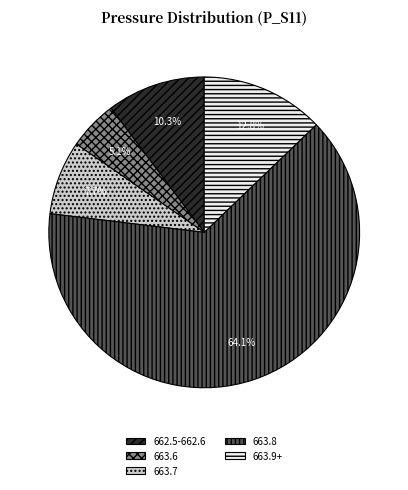

Rank the categories by value from lowest to highest.

663.6, 663.7, 662.5-662.6, 663.9+, 663.8